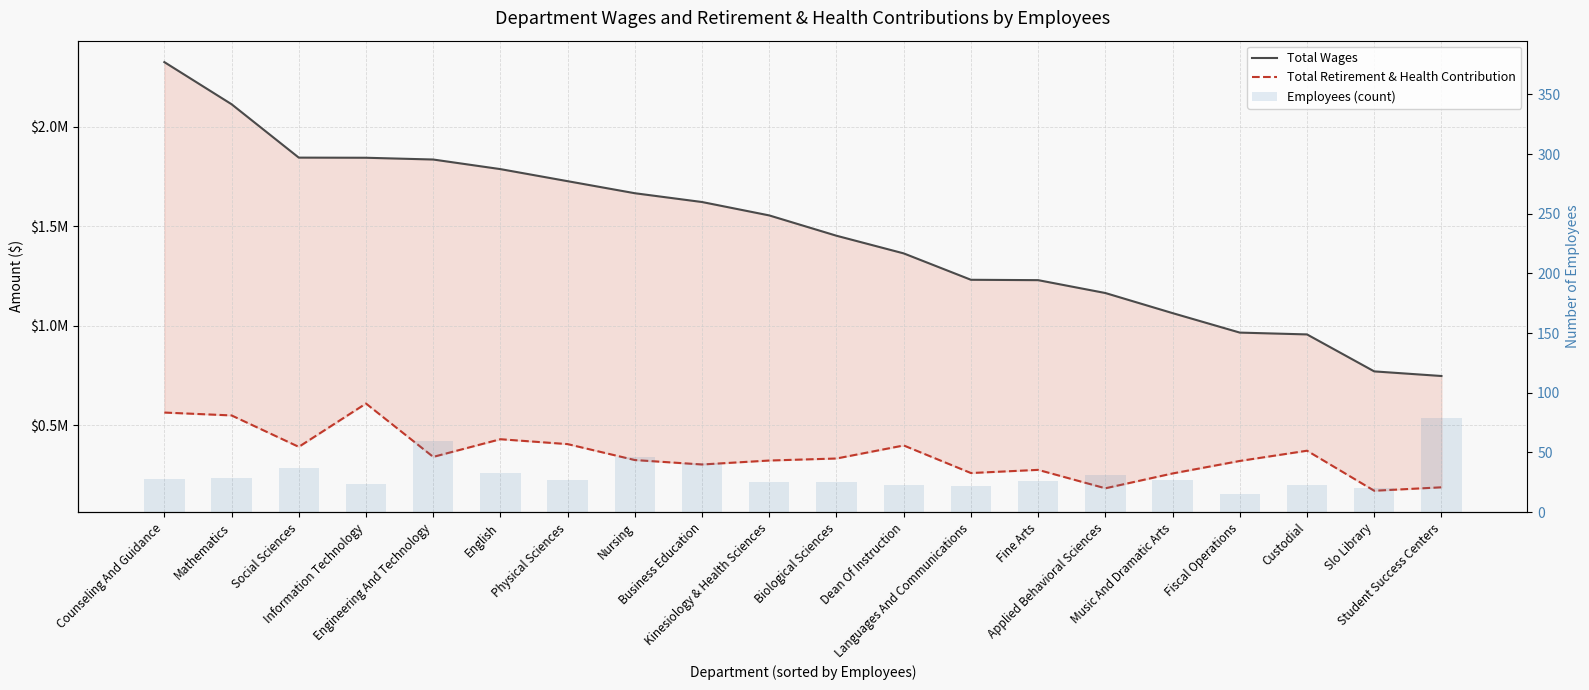

Which series has the widest spread of values?

Total Wages